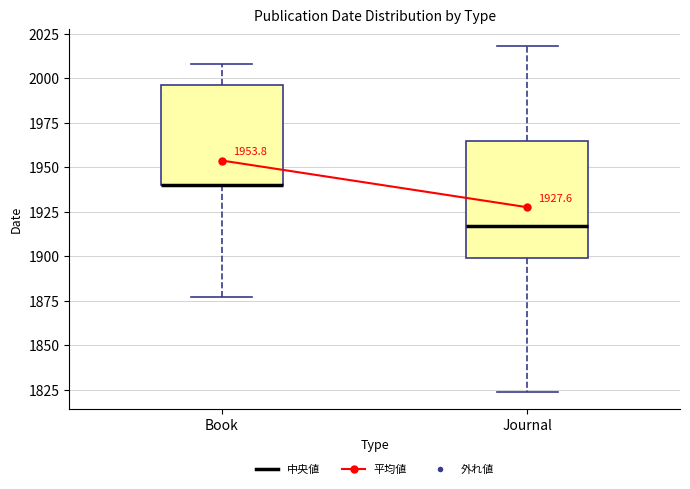

Reading left to right, read every box against the y-axis: the position of its median line, the range the box covers, and the ends of its whiskers. The values are not printed on the chart, so give them approximately, as read against the axis.

Book: median 1940 (drawn on the box's lower edge), box 1940 to 1995, whiskers 1875 to 2010
Journal: median 1915, box 1900 to 1965, whiskers 1825 to 2020